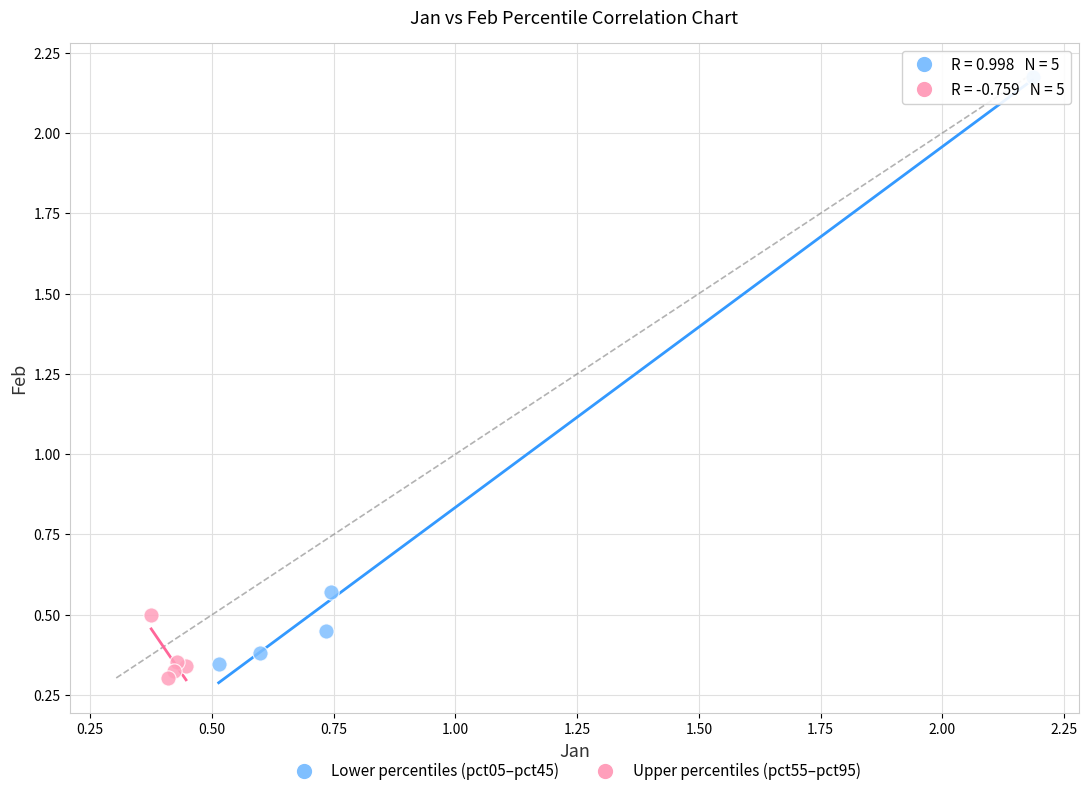

What are all the series names shown in the legend?

Lower percentiles (pct05–pct45), Upper percentiles (pct55–pct95)